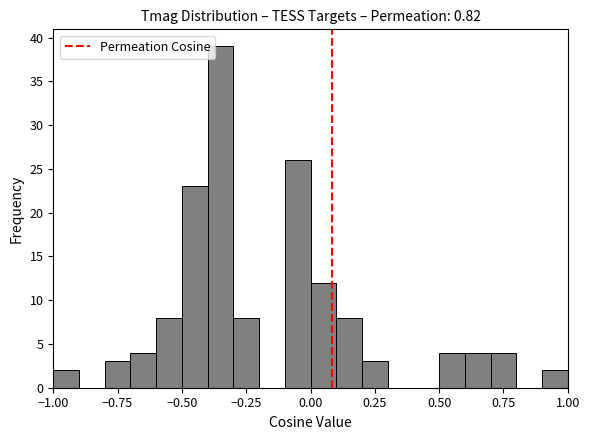

Around what value on the x-axis is the tallest bar? Give the approximate position of its centre, as read against the axis.

-0.35